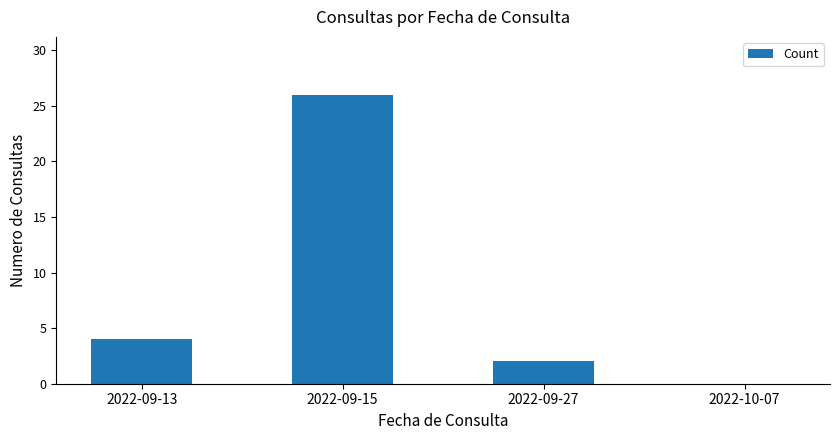

Where is the data nearest to the value 13?

2022-09-13